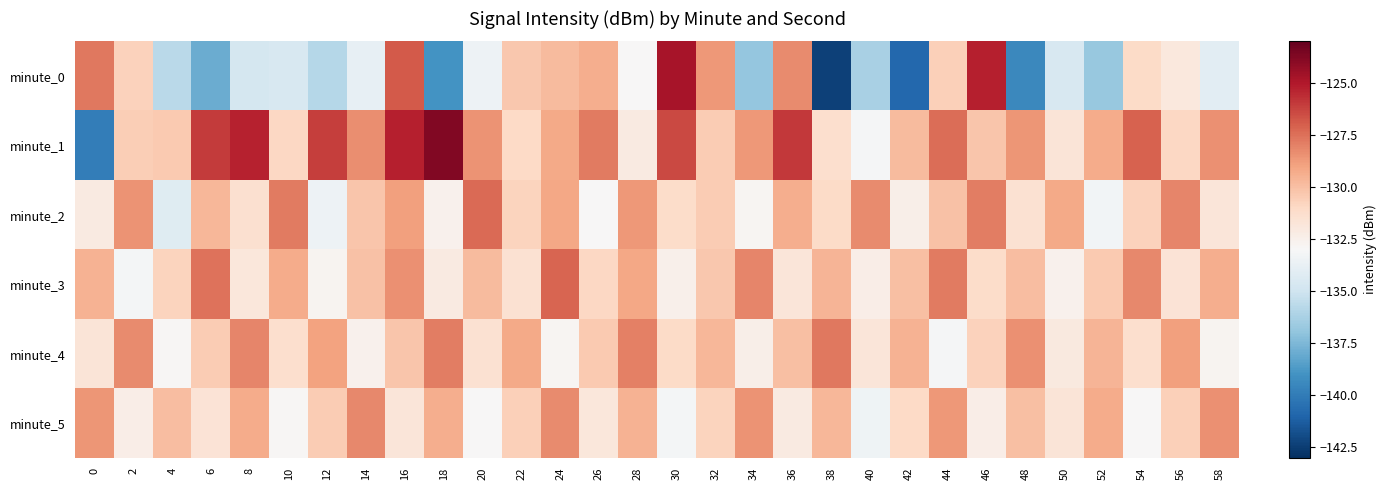

What is the maximum value shown in the chart?

-123.7